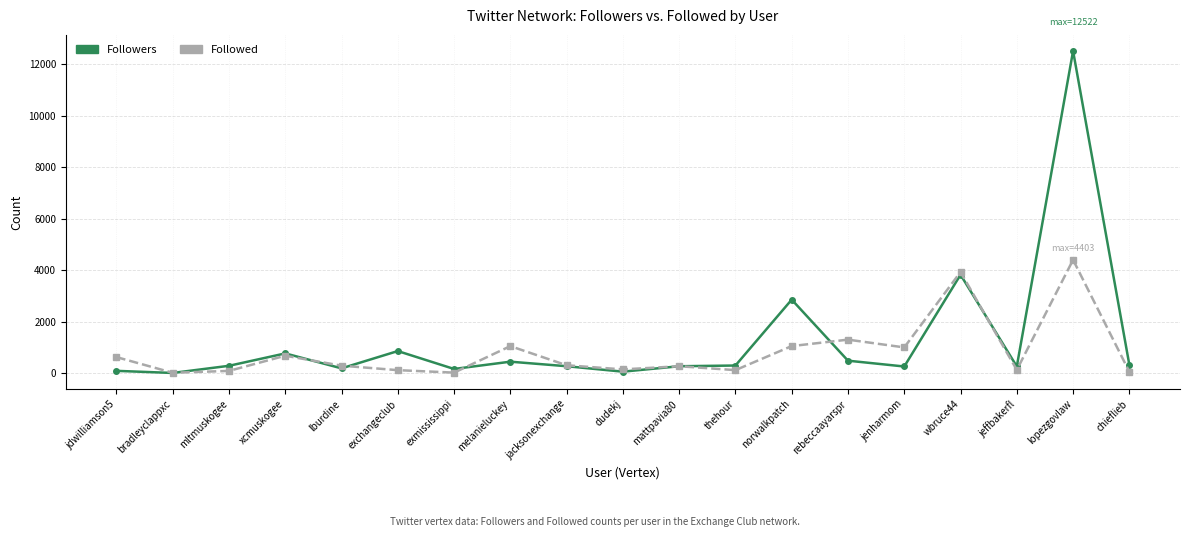

Rank the series at lopezgovlaw from lowest to highest value.

Followed, Followers